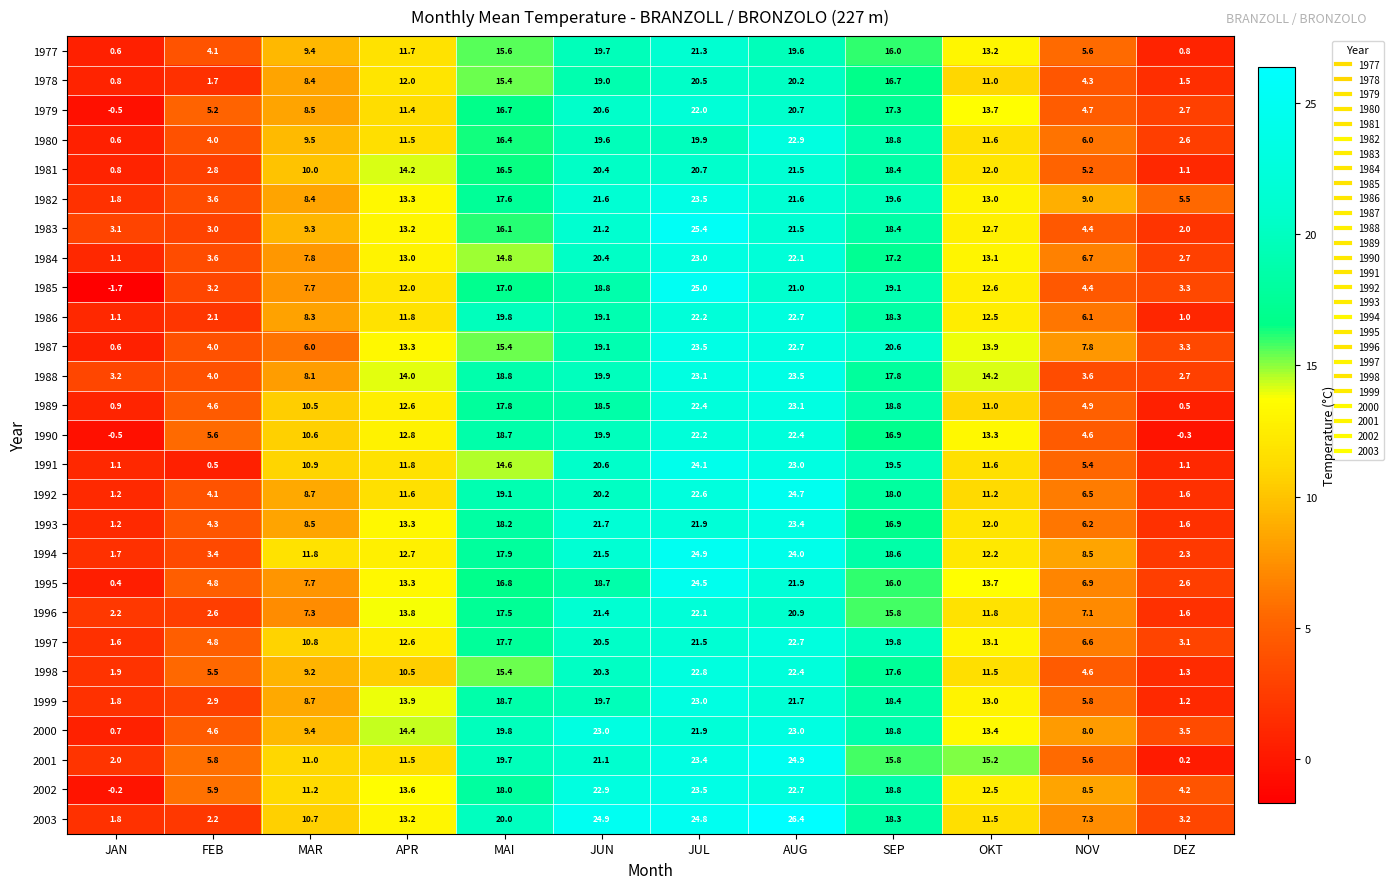

What is the difference between the maximum and second lowest values in the 2002 series?

19.3